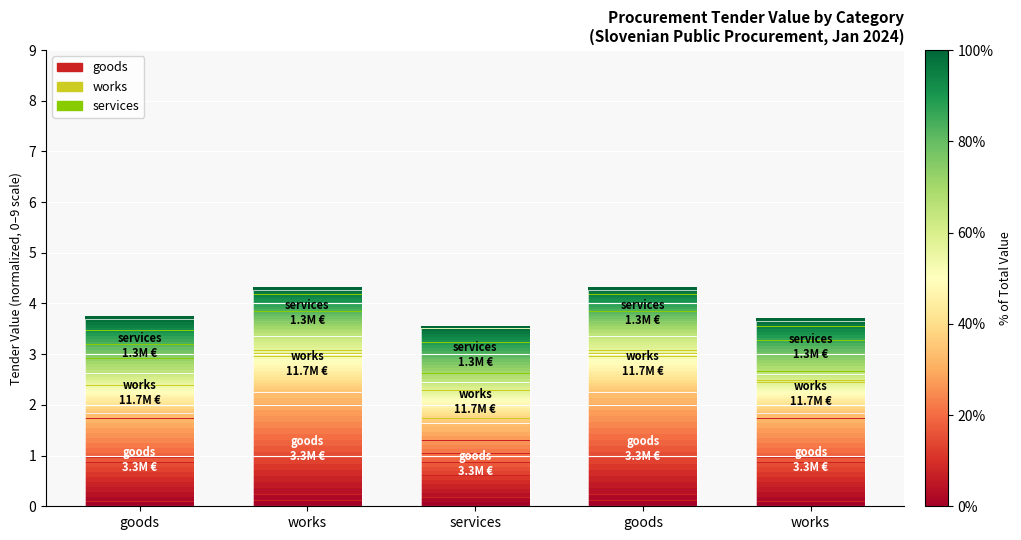

Reading left to right, extract all data points from this chart.

goods (Vacant/Base): 1.8	2.3	1.6	2.3	1.8
works (Mid): 0.8	1.1	0.8	1.1	0.8
services (Top): 1.1	0.9	1.1	0.9	1.1